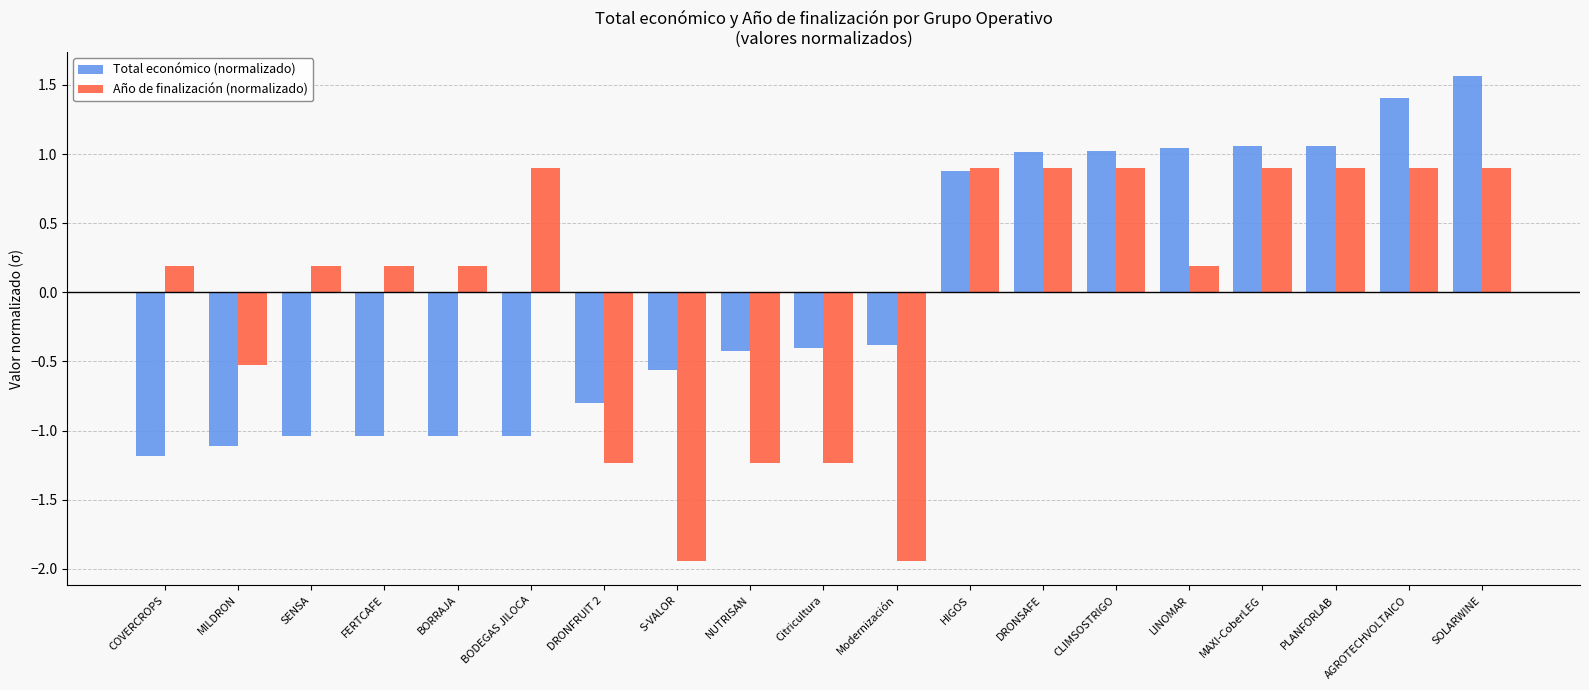

Rank the series by their maximum value, from highest to lowest.

Total económico (normalizado), Año de finalización (normalizado)